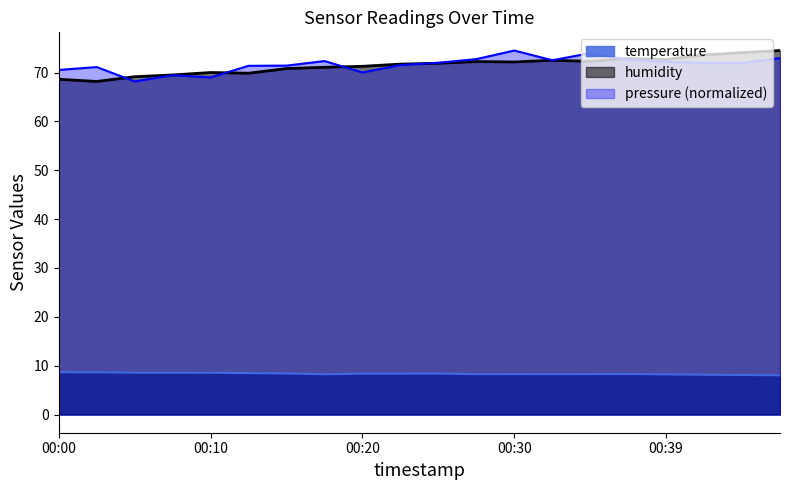

The value of humidity at 00:30 is 106.9. True or false?

False